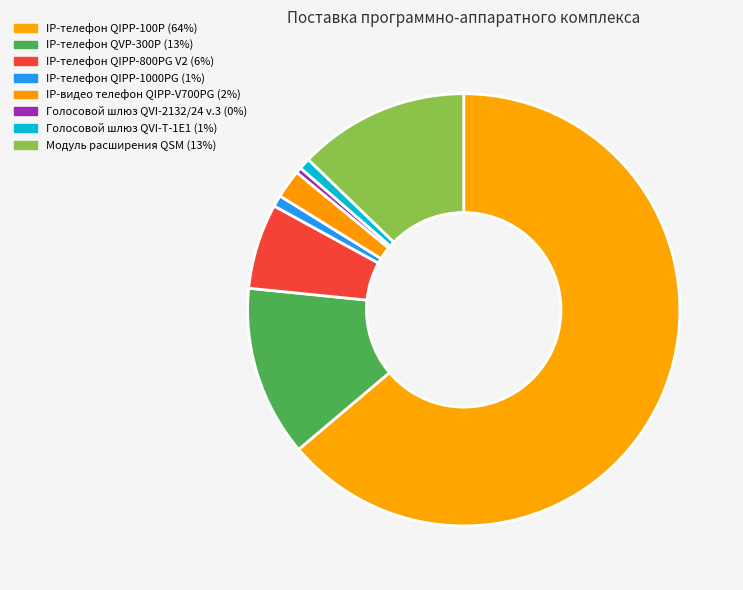

Is it true that IP-телефон QVP-300P is 24% of the pie?

False